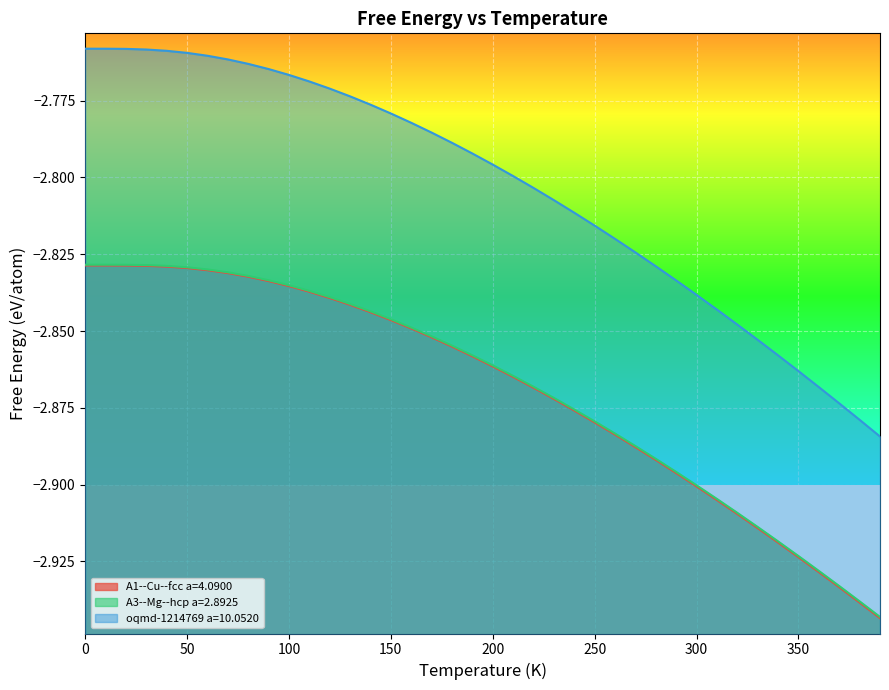

True or false: oqmd-1214769 a=10.0520 has more than 1 points higher than both neighbors.

False